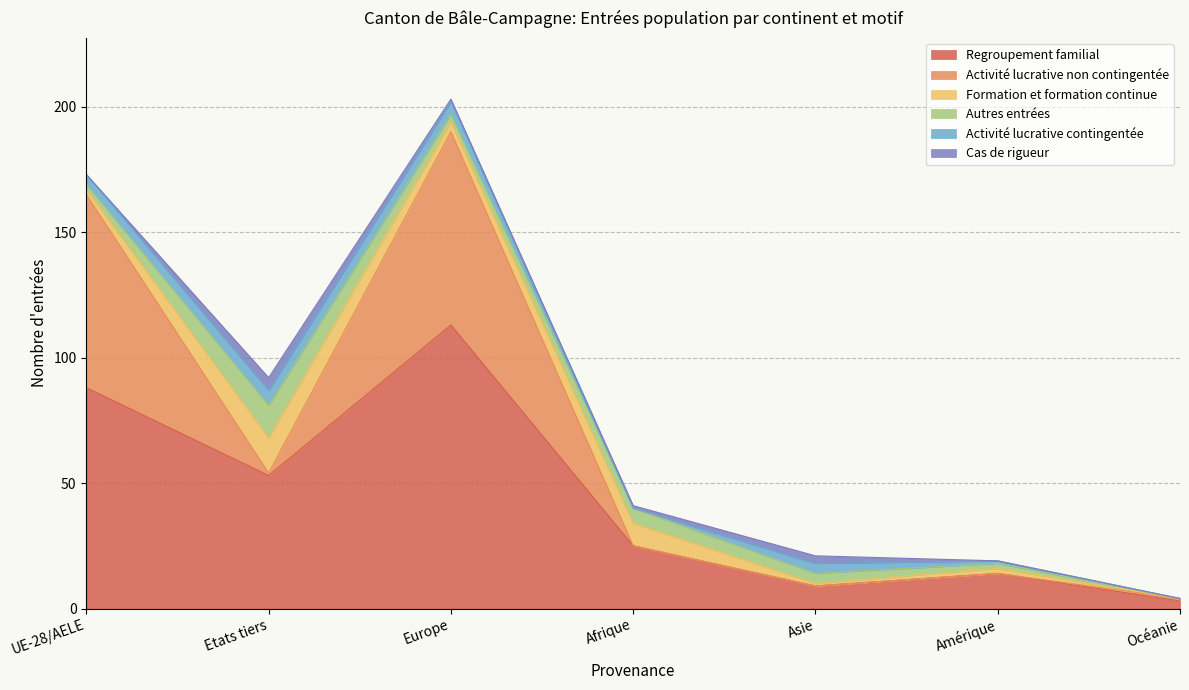

Is it true that Formation et formation continue equals 1 at Asie?

True